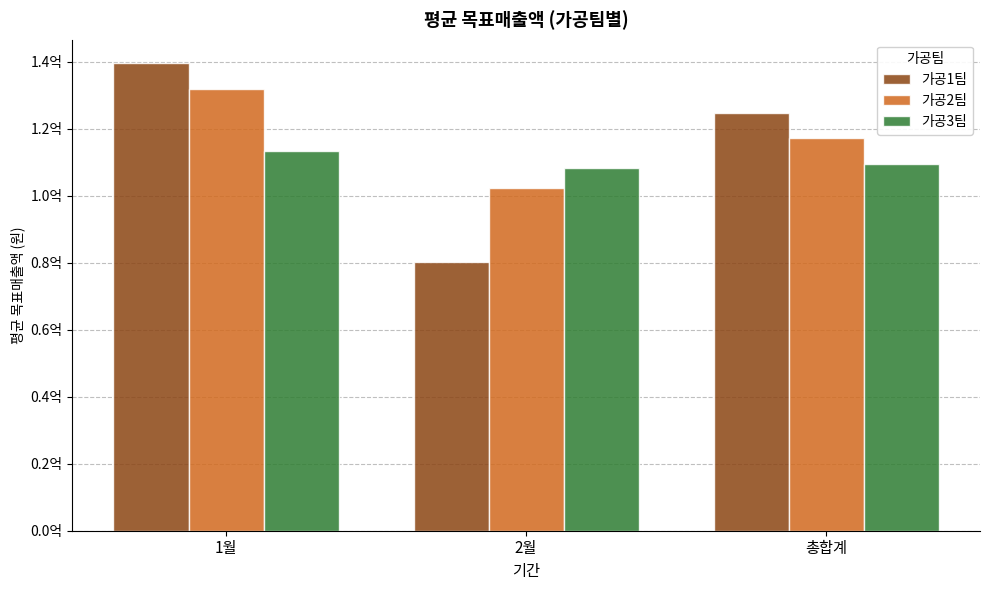

Does the chart contain any negative values?

No